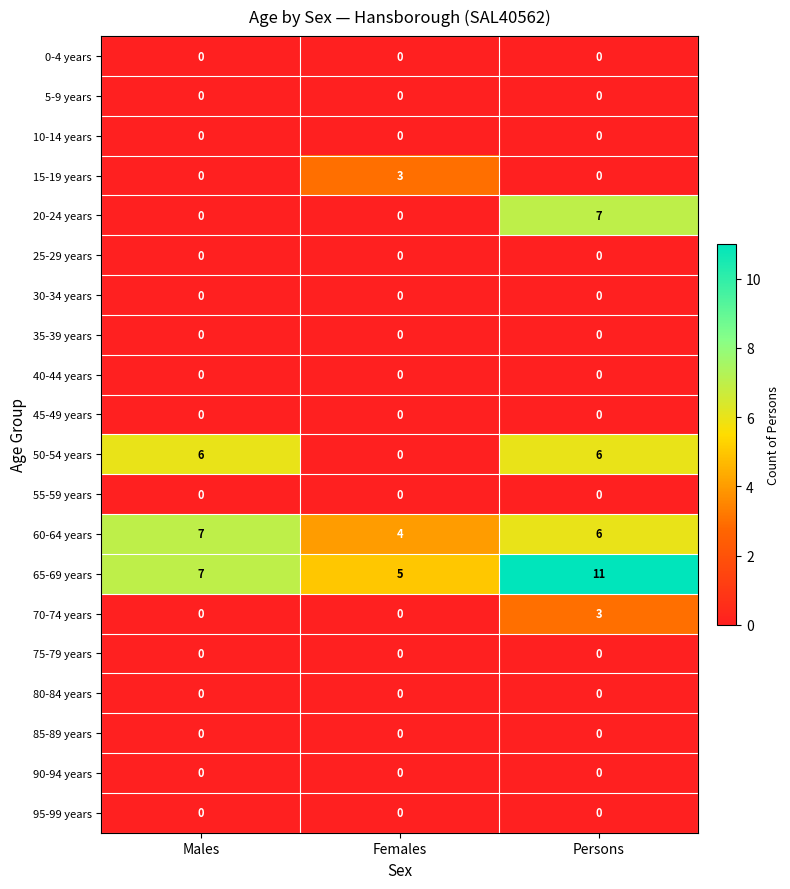

What is the total value across all series at Males?

20